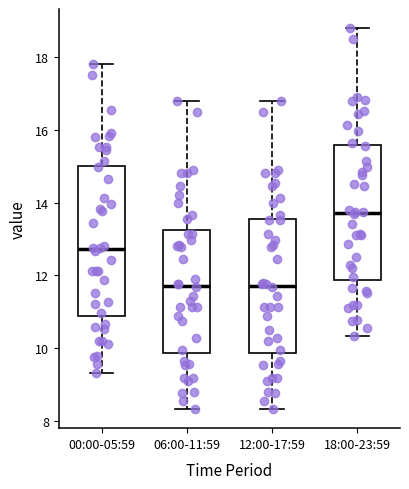

Which box is the tallest, from its lower edge to its upper edge?

00:00-05:59